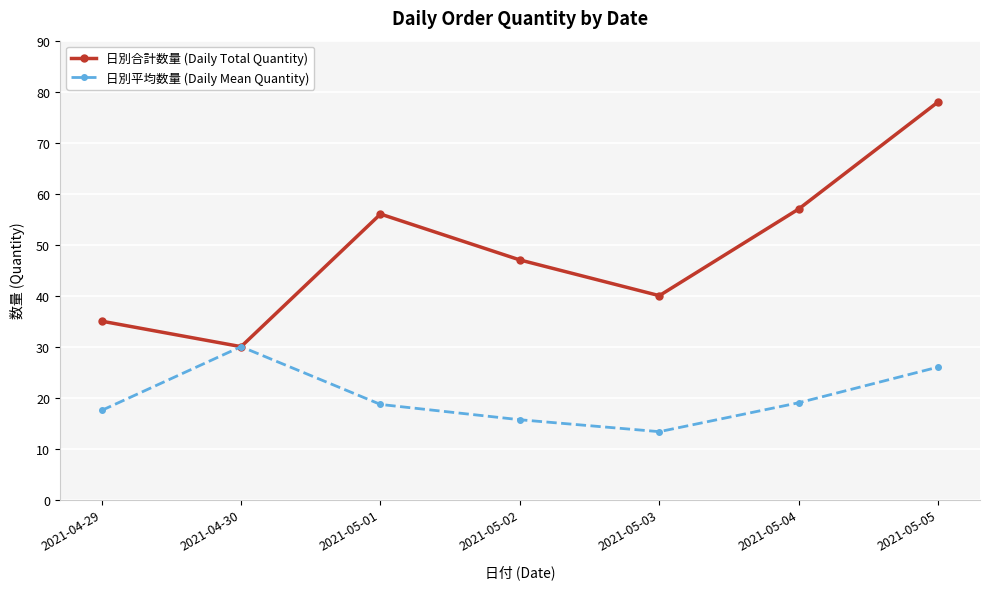

Rank the series by their maximum value, from highest to lowest.

日別合計数量 (Daily Total Quantity), 日別平均数量 (Daily Mean Quantity)